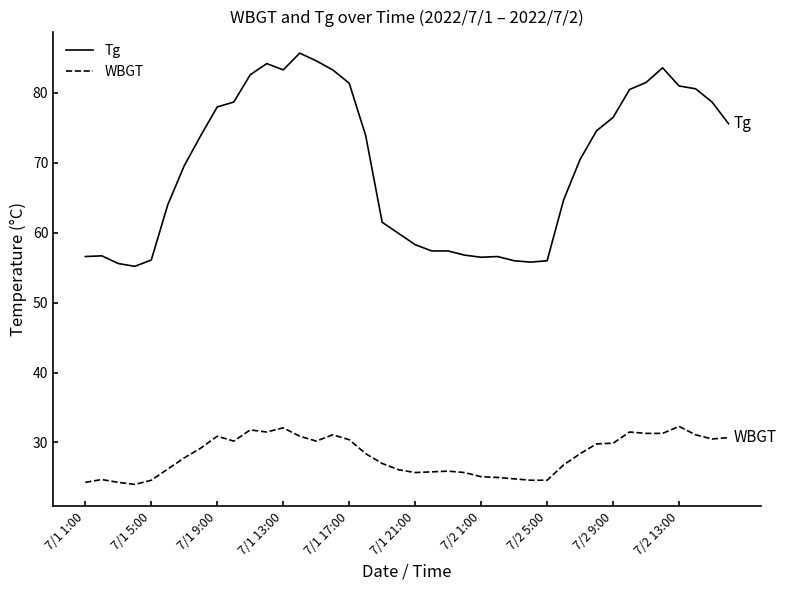

Which series has the largest range (max minus min)?

Tg